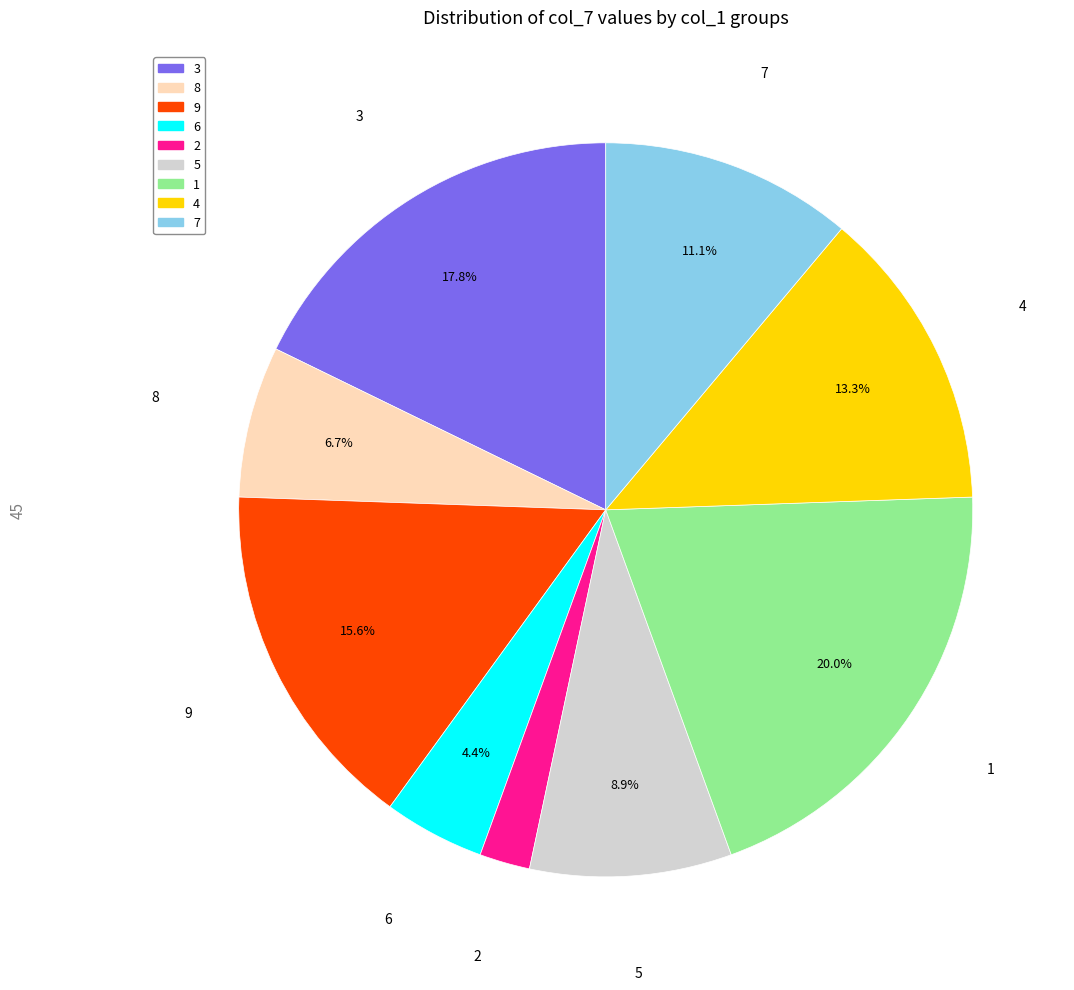

Rank the categories by value from lowest to highest.

2, 6, 8, 5, 7, 4, 9, 3, 1